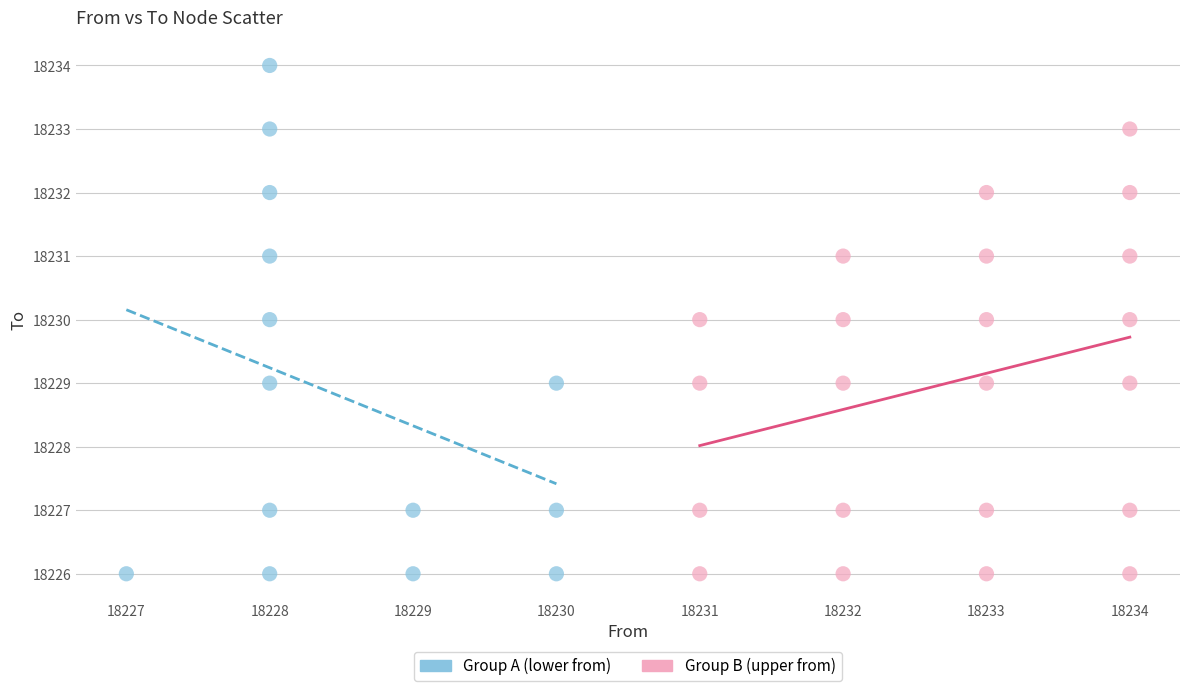

Which series contains the highest Y value?

Group A (lower from)